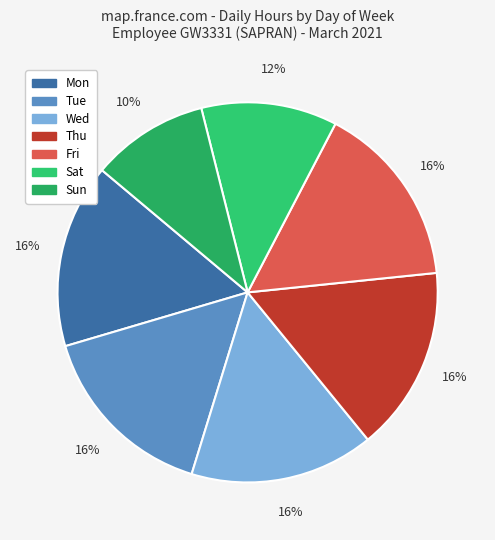

Is the sum of Wed and Mon greater than half?

No